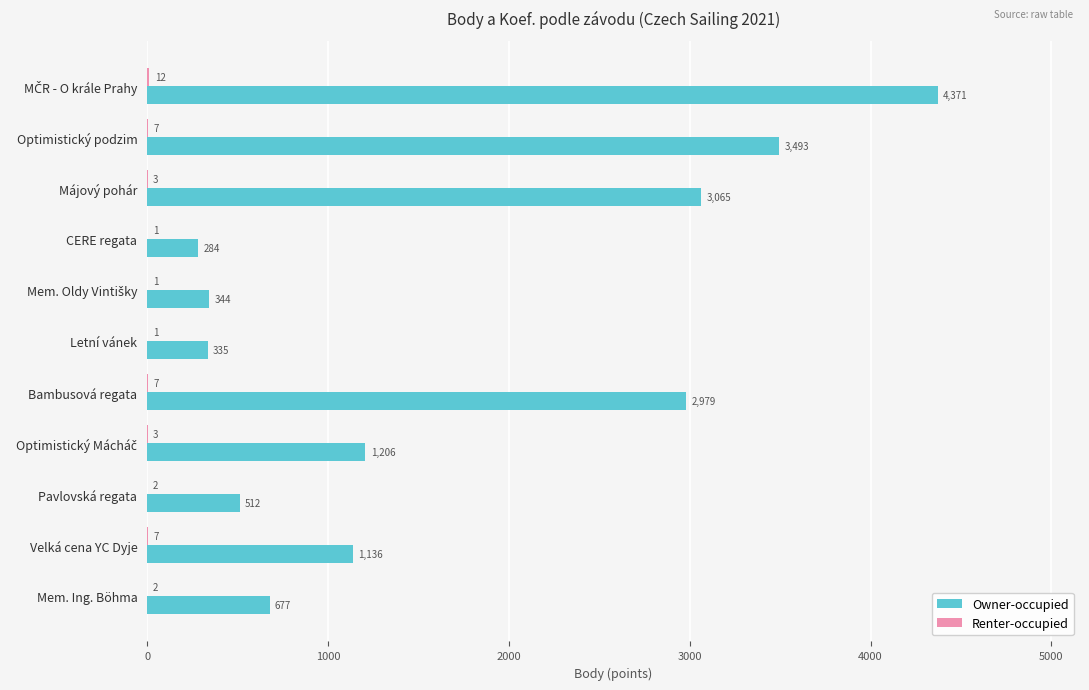

Which series changed the most between Májový pohár and Velká cena YC Dyje?

Owner-occupied